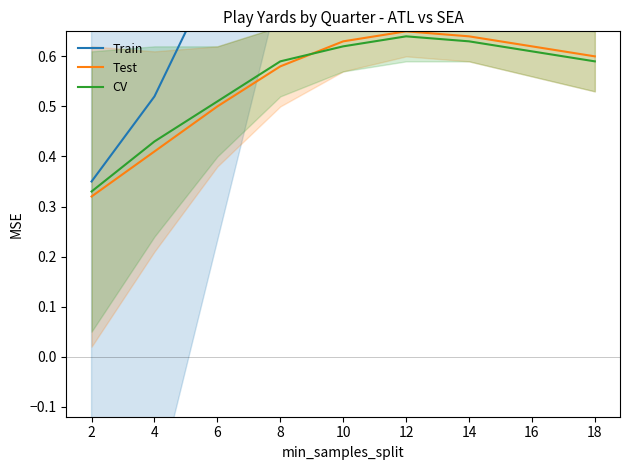

In CV, how many points are higher than both neighbors (excluding endpoints)?

1